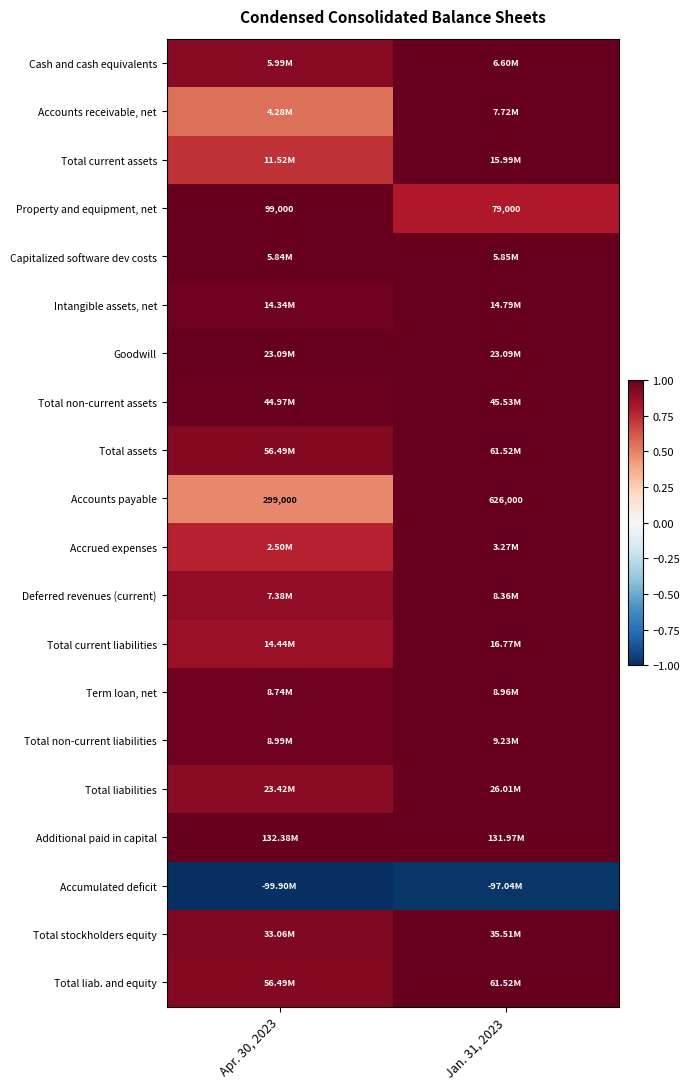

What is the maximum value for Accrued expenses?

1.0